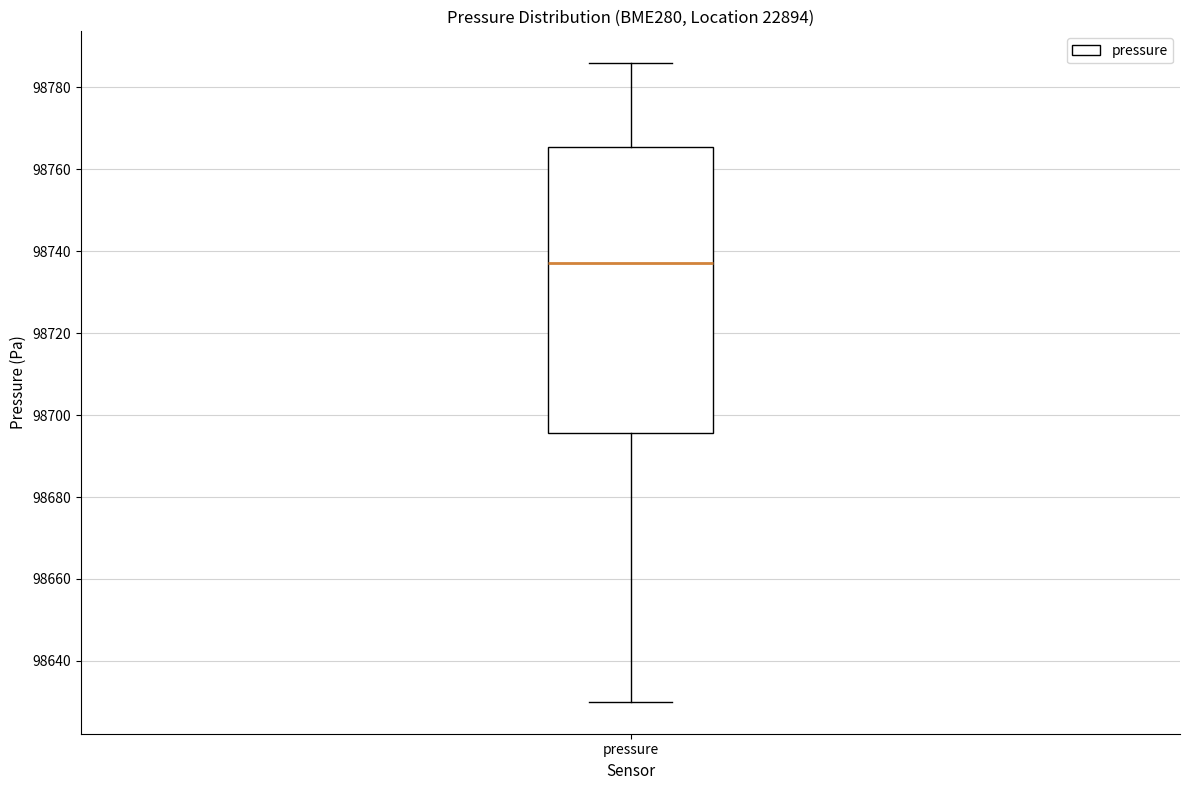

Read this box plot against the y-axis: the position of the median line, the range covered by the box, and the ends of both whiskers. The values are not printed on the chart, so give them approximately, as read against the axis.

median 98736, box 98696 to 98766, whiskers 98630 to 98786